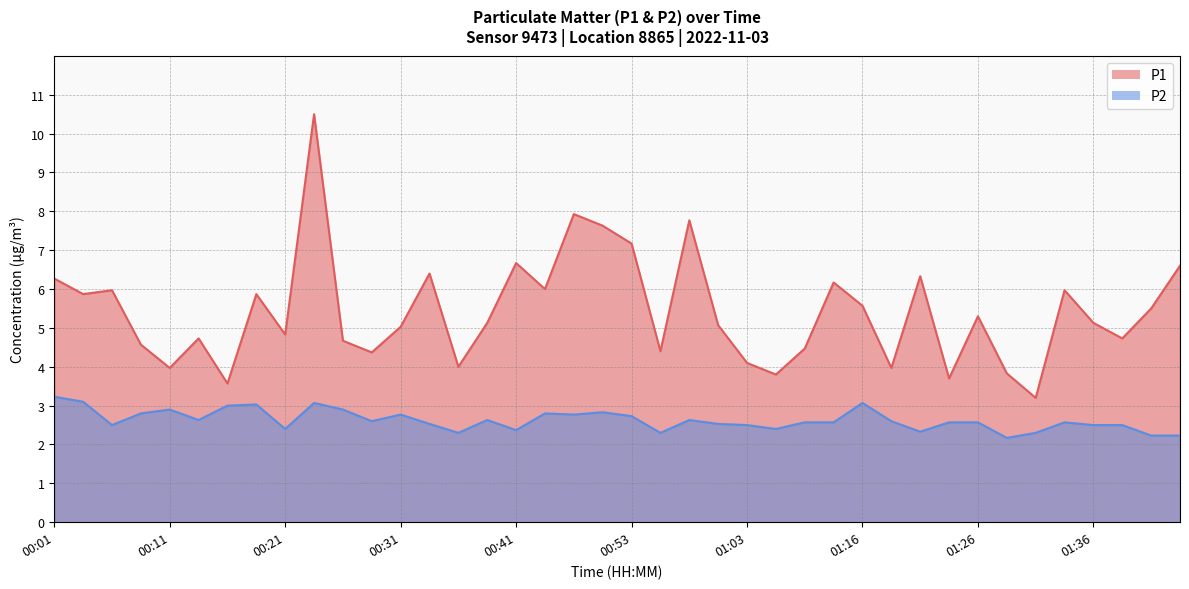

What is the label of the 25th point from the right?

00:38